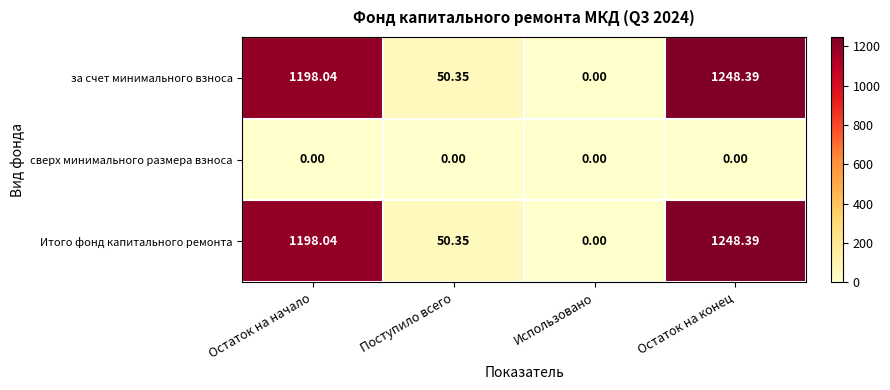

At which label does за счет минимального взноса first exceed 1198?

Остаток на начало